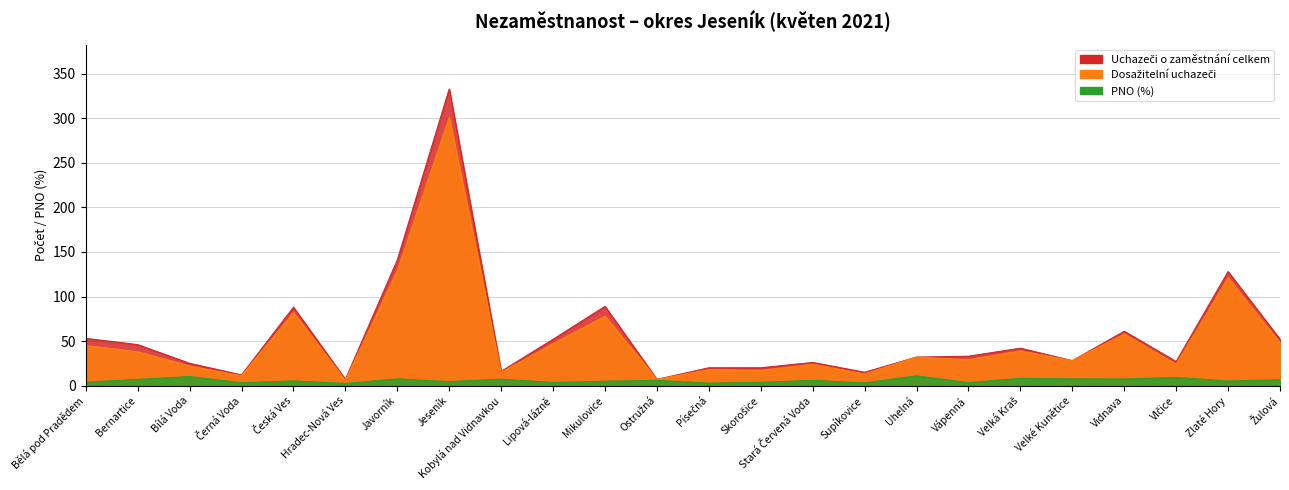

Between Javorník and Jeseník, which series saw the biggest shift?

Uchazeči o zaměstnání celkem